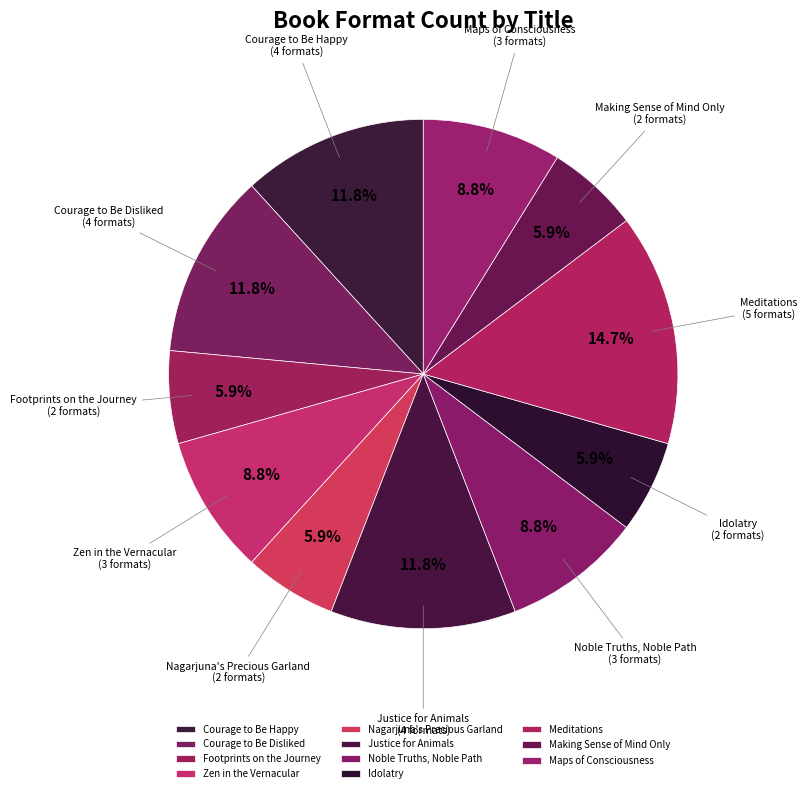

Approximately how many times larger is the value at Maps of Consciousness compared to Meditations?

0.6